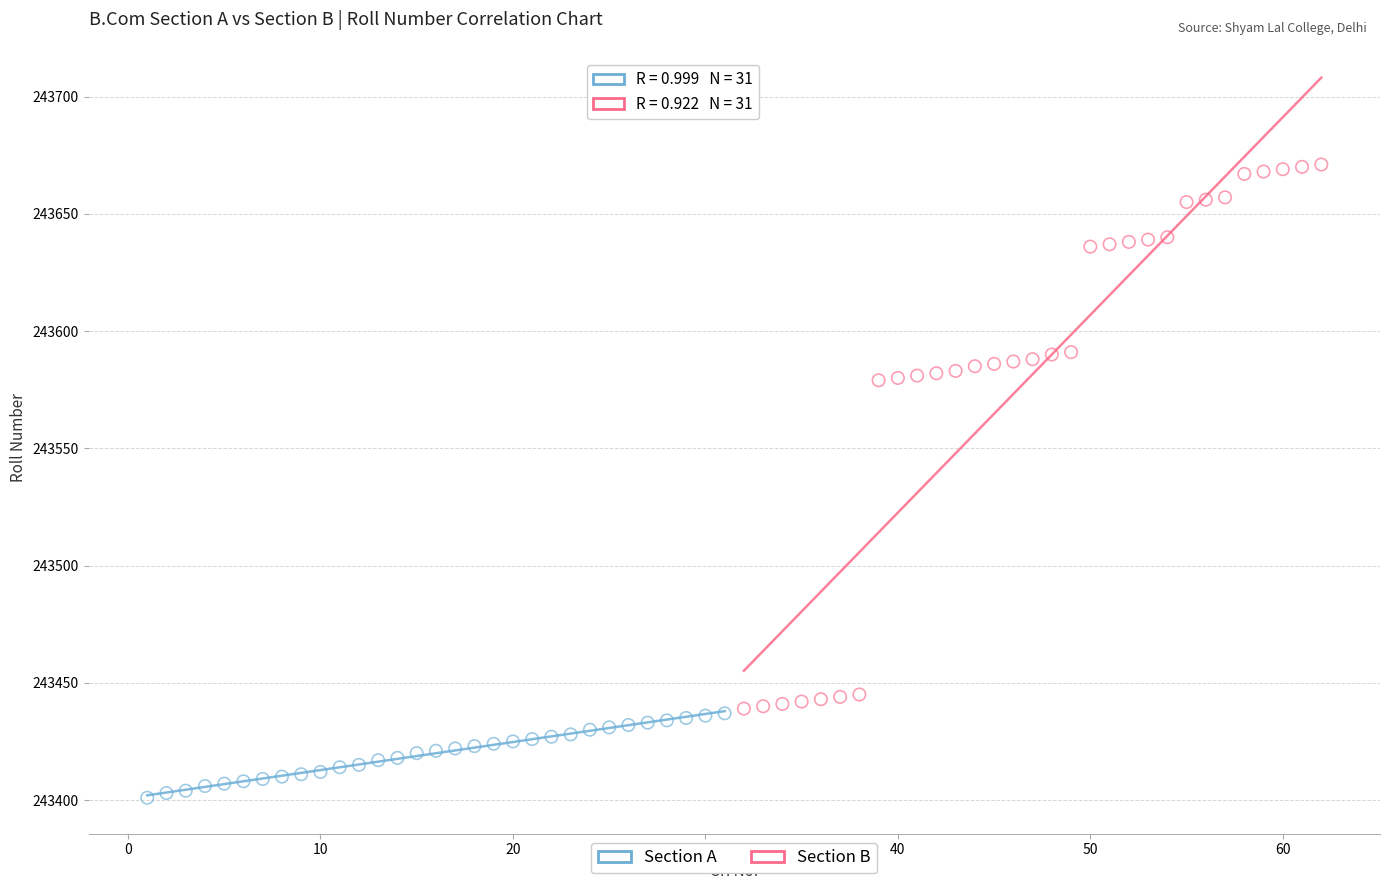

Which series has the widest spread of Y values?

Section B